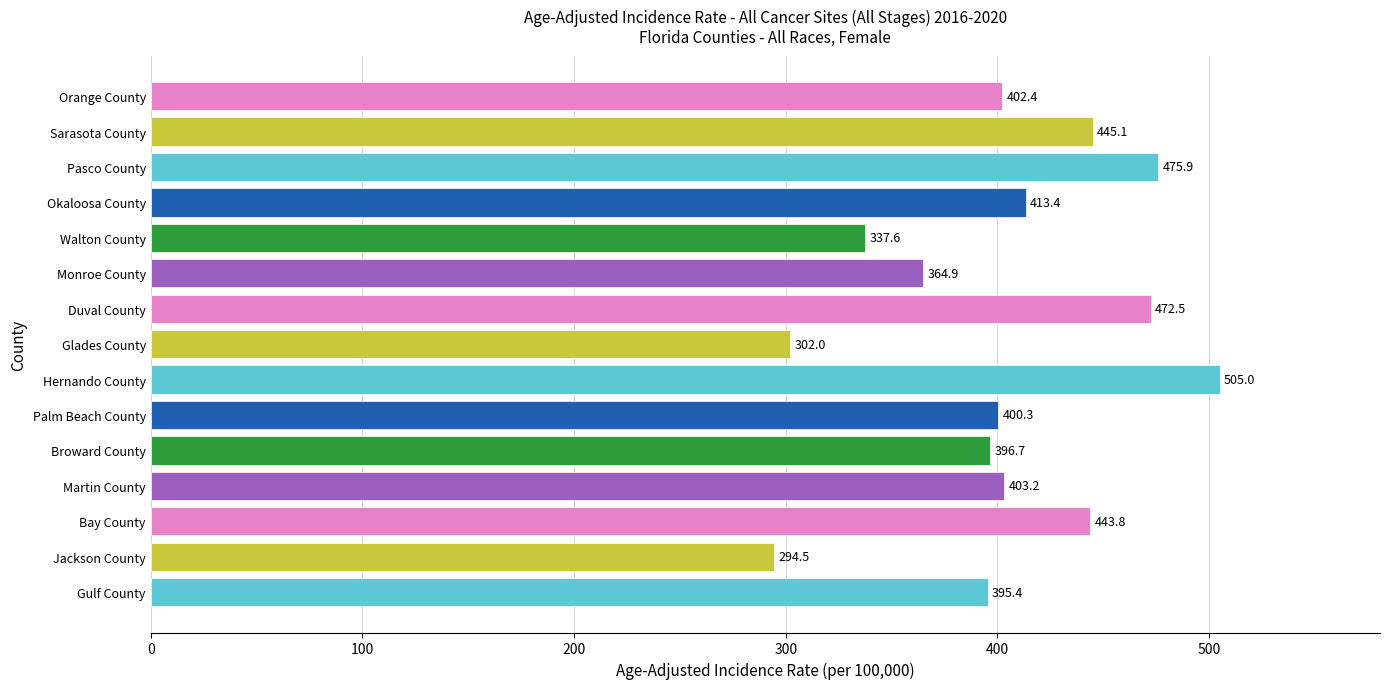

How many data points are less than 402?

7